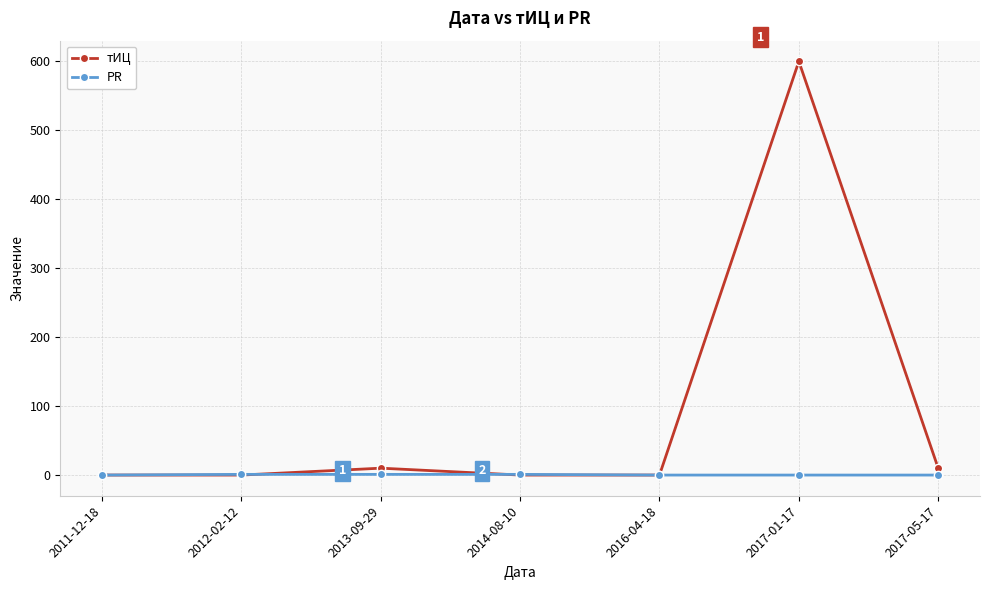

Which series has the widest spread of values?

тИЦ